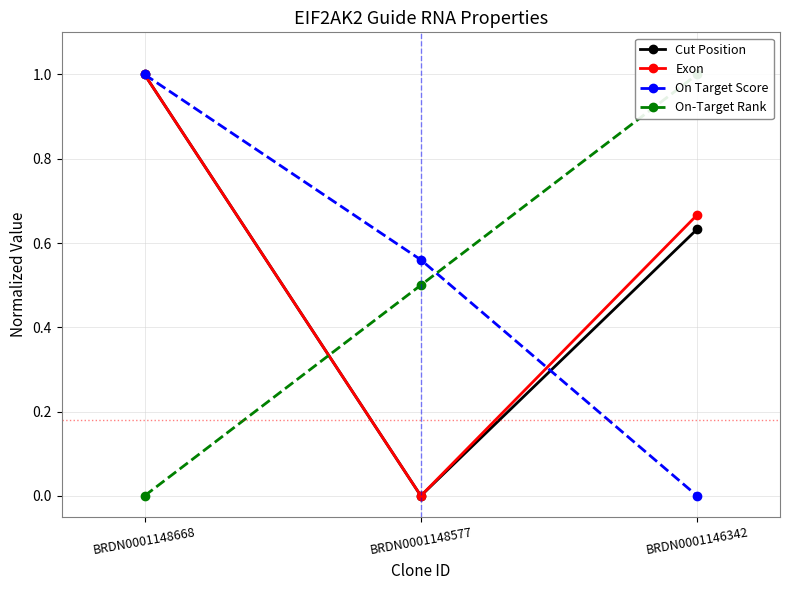

At how many categories does at least one series exceed 0?

3